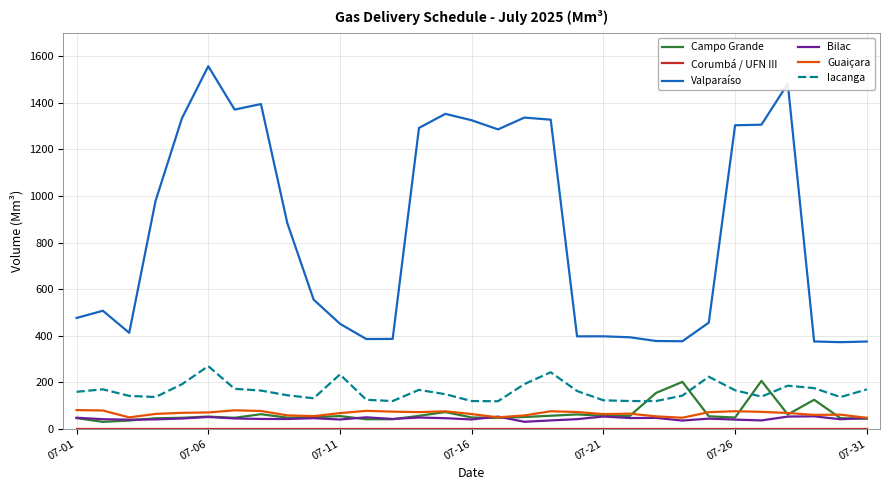

Which series has the largest range (max minus min)?

Valparaíso